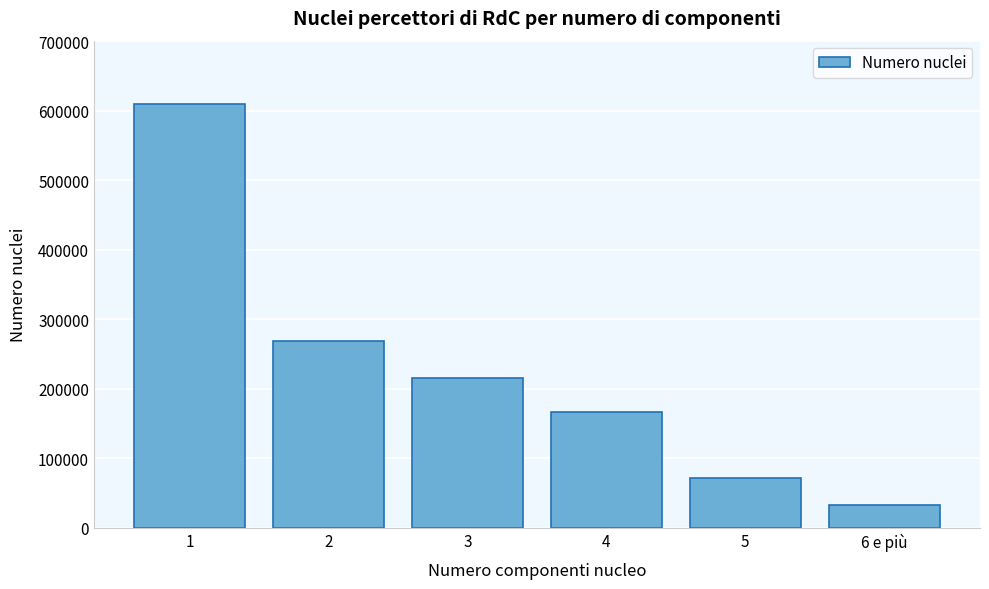

Reading right to left, transcribe all the data shown in this chart.

32102	71743	166202	214850	268474	609649